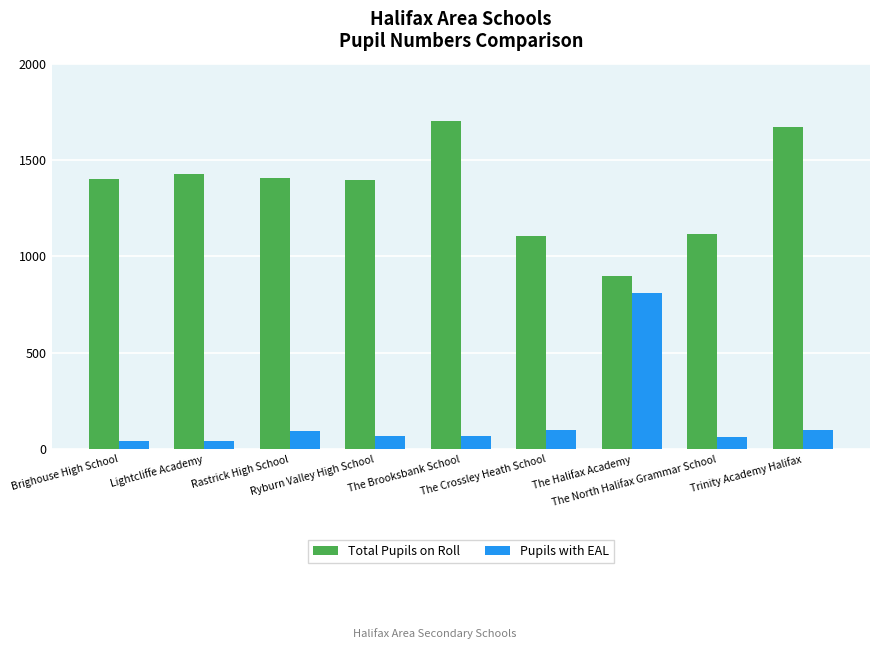

At how many categories does at least one series exceed 879?

9